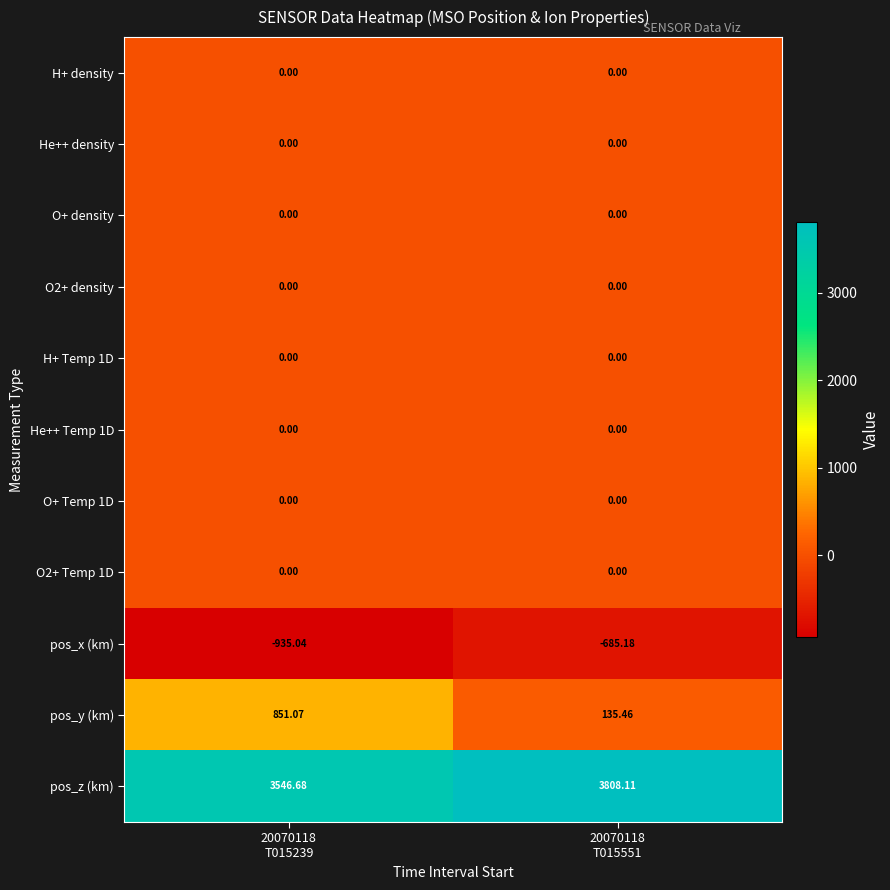

Which series has the largest total across all categories?

pos_z (km)